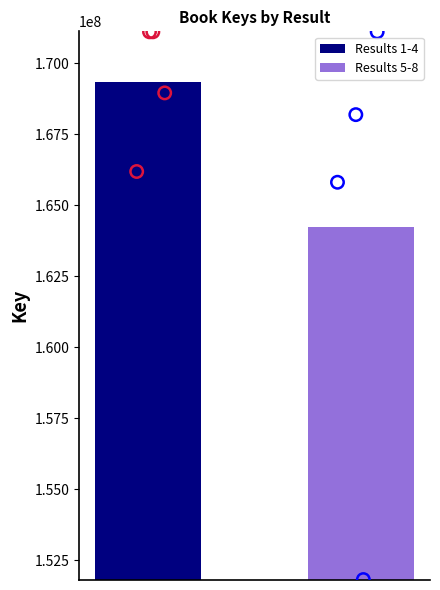

Between 4 and 1, which is larger?

1